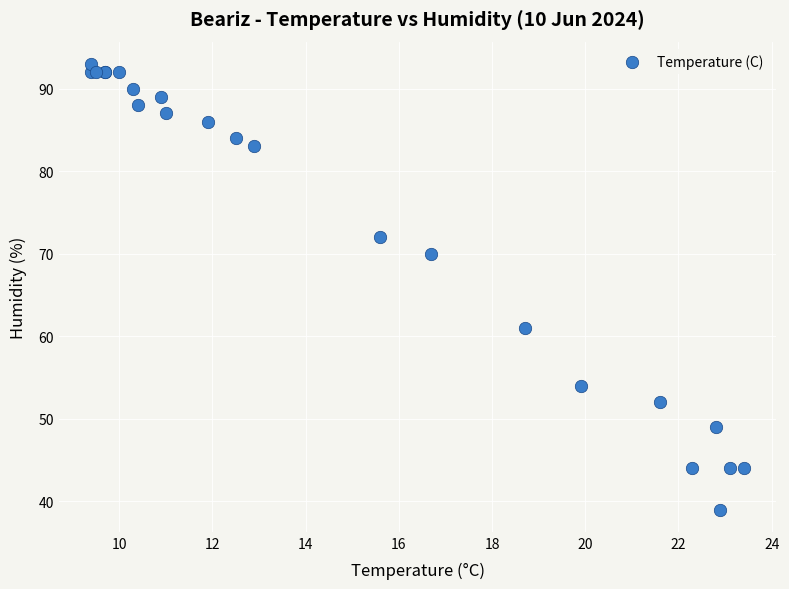

What Y value in the scatter plot is closest to 66?

70